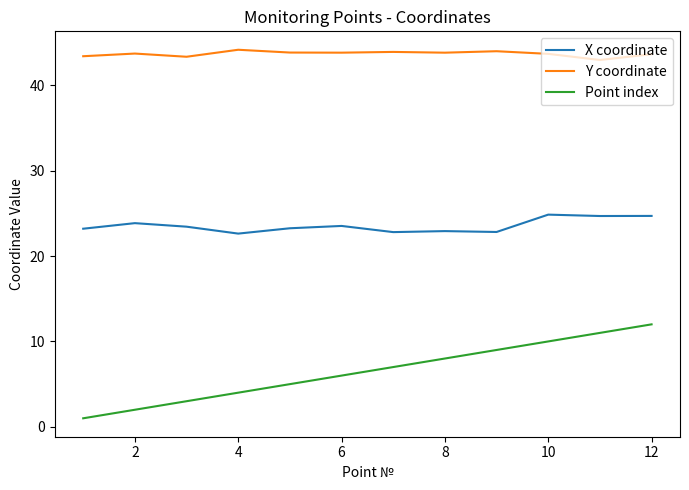

True or false: X coordinate and Y coordinate intersect in this chart.

False